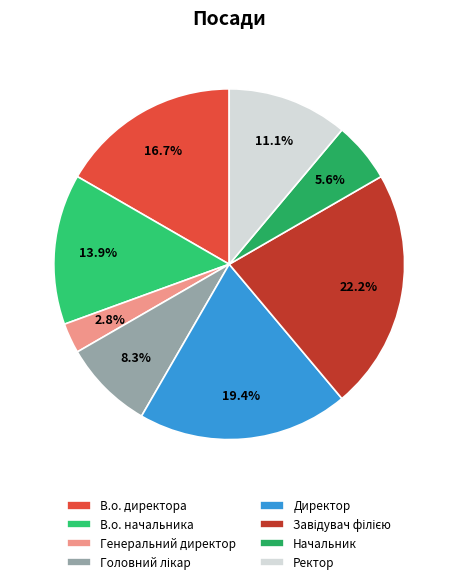

What is the largest slice in the pie chart?

Завідувач філією